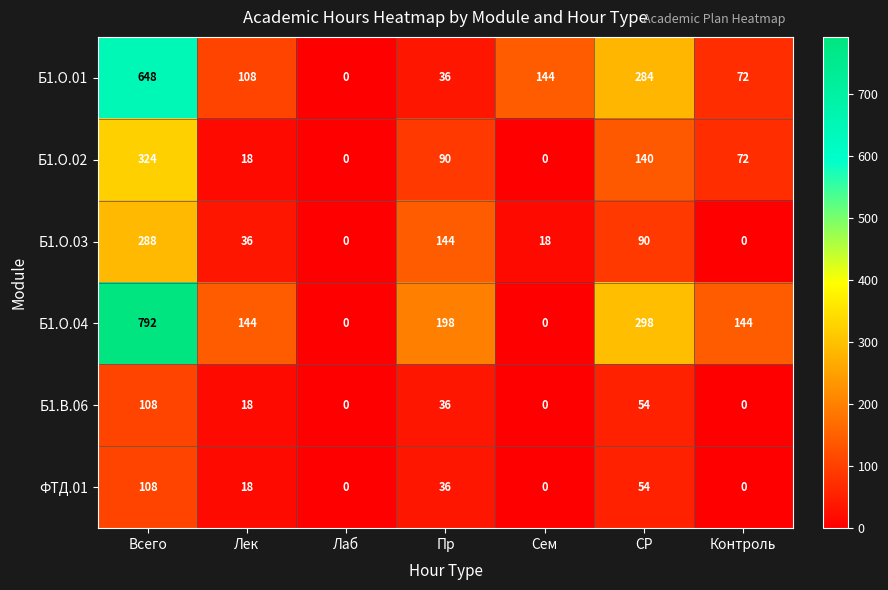

How many data points in ФТД.01 are less than 18?

3